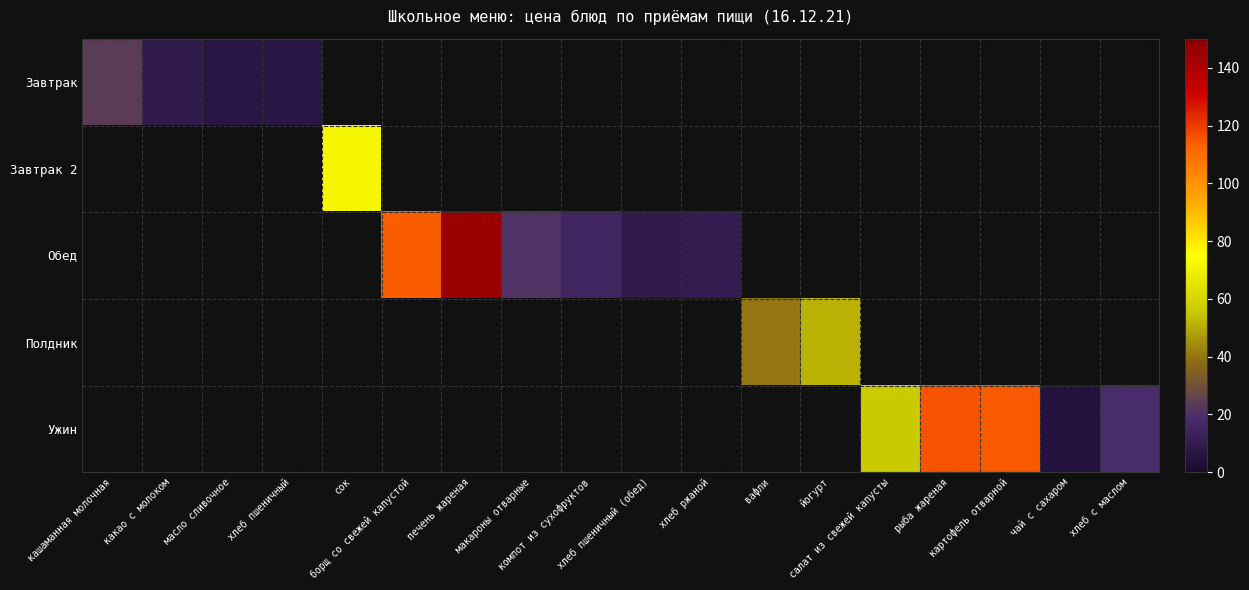

At which label does Завтрак reach its minimum?

хлеб пшеничный